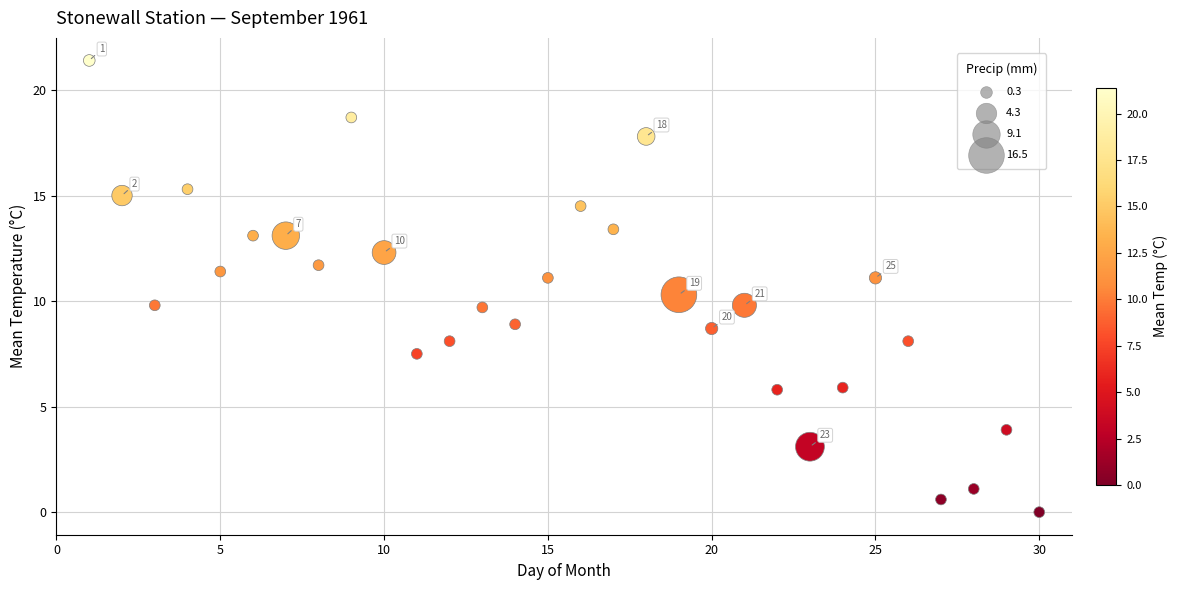

What is the range of X values (max minus min)?

29.0